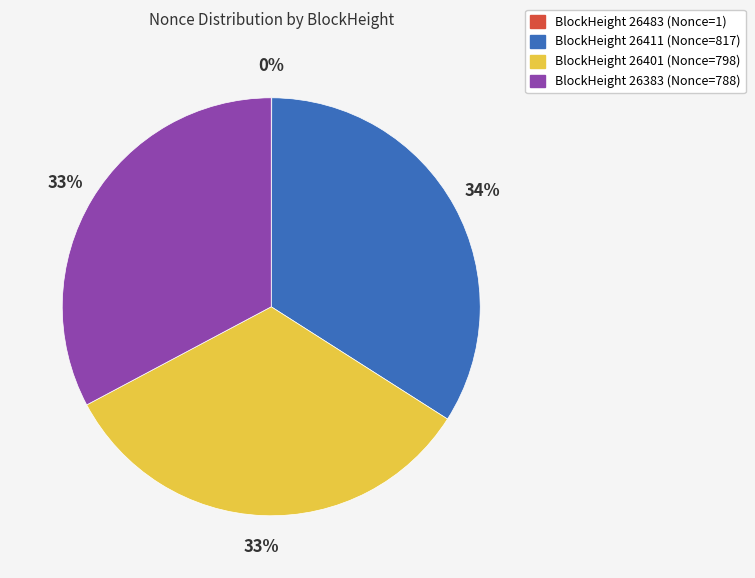

To the nearest percent, what is the average slice percentage?

25%